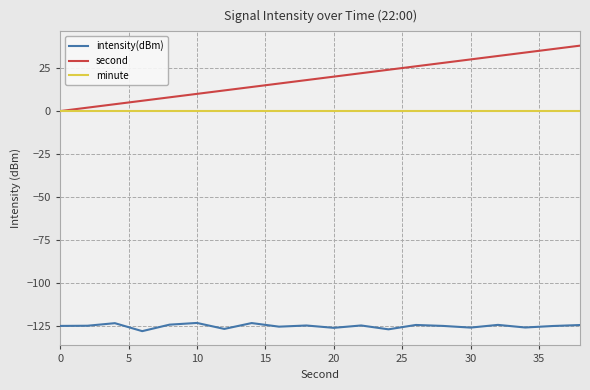

What is the minimum value shown in the chart?

-127.8